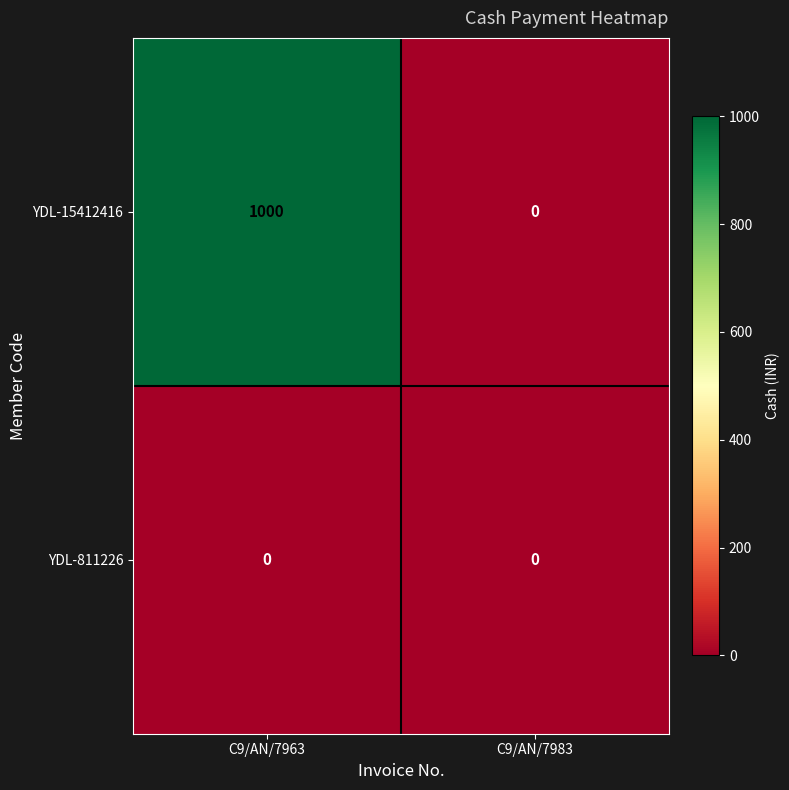

At how many categories does at least one series exceed 553?

1